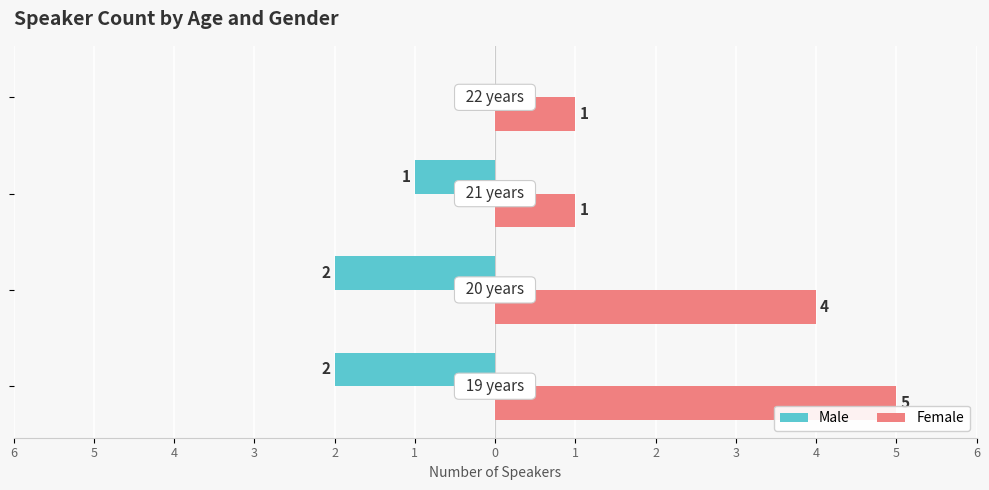

At how many categories does at least one series exceed 0?

4